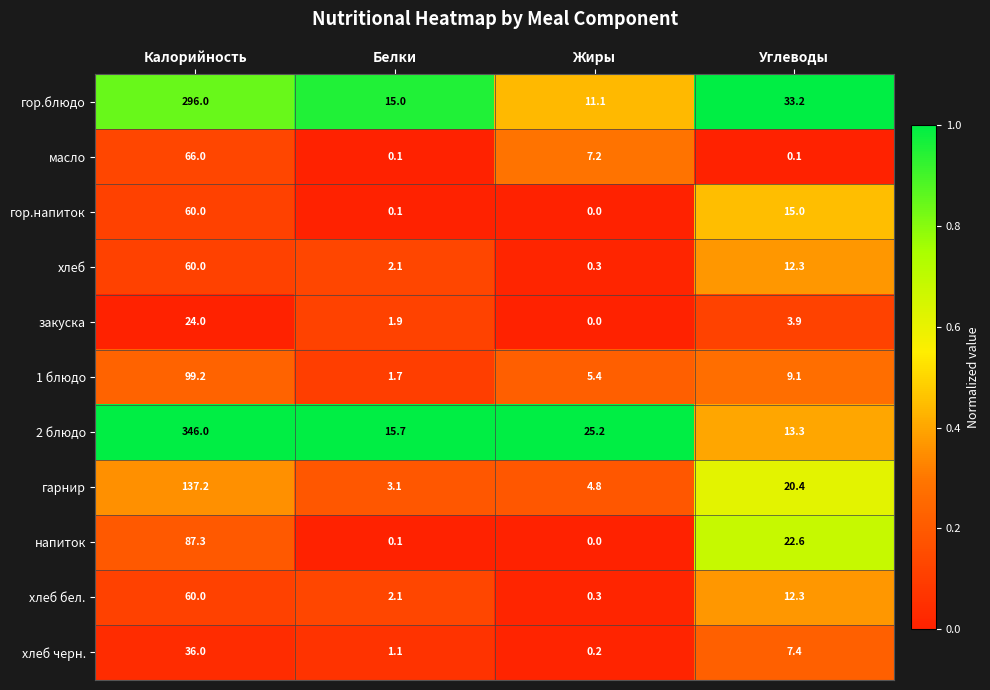

The value of хлеб at Углеводы is 17.4. True or false?

False